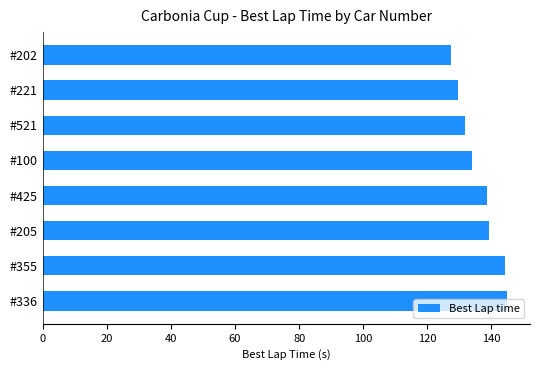

The chart shows a value of 80.7 at #521. True or false?

False